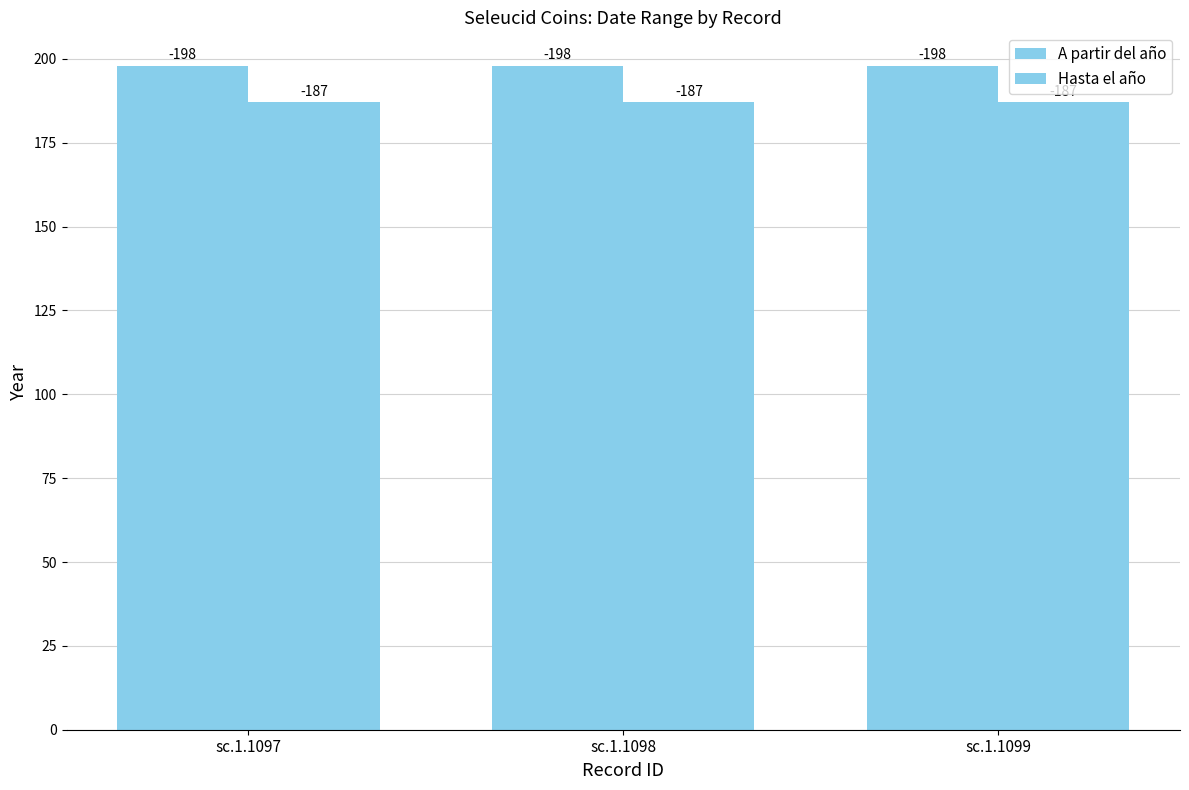

What is the sum of the A partir del año values at sc.1.1099 and sc.1.1097?

396